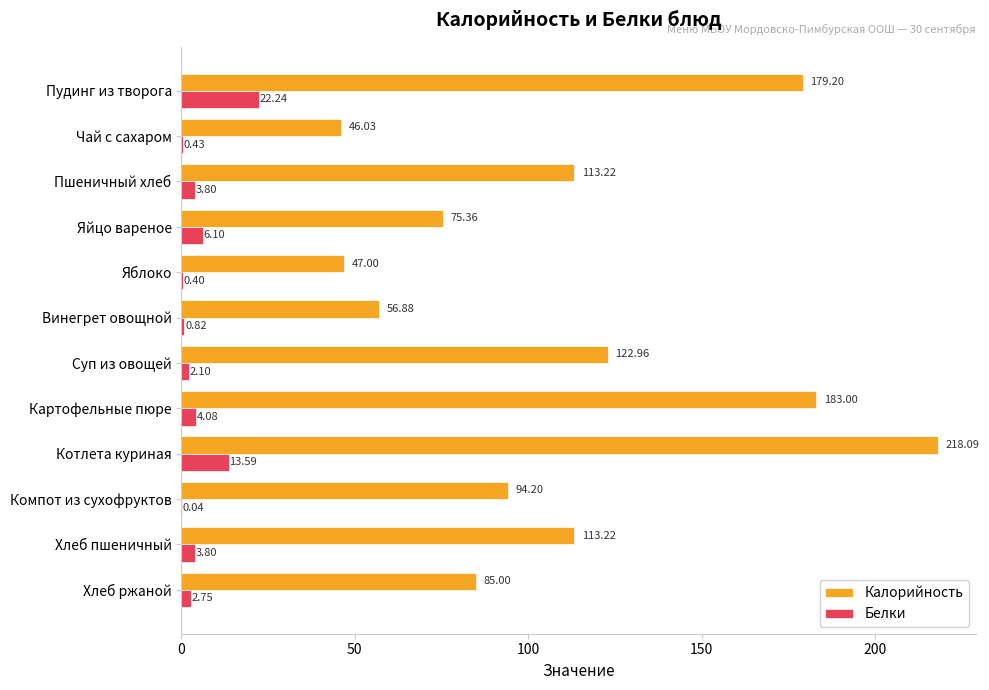

Where is Калорийность nearest to the value 132?

Суп из овощей